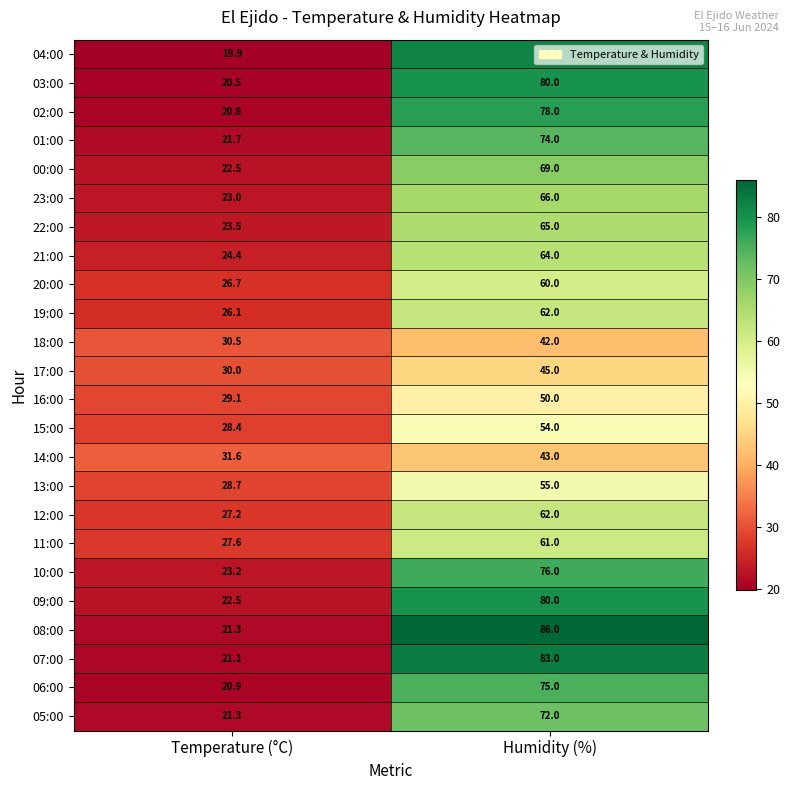

Which series has the largest range (max minus min)?

08:00